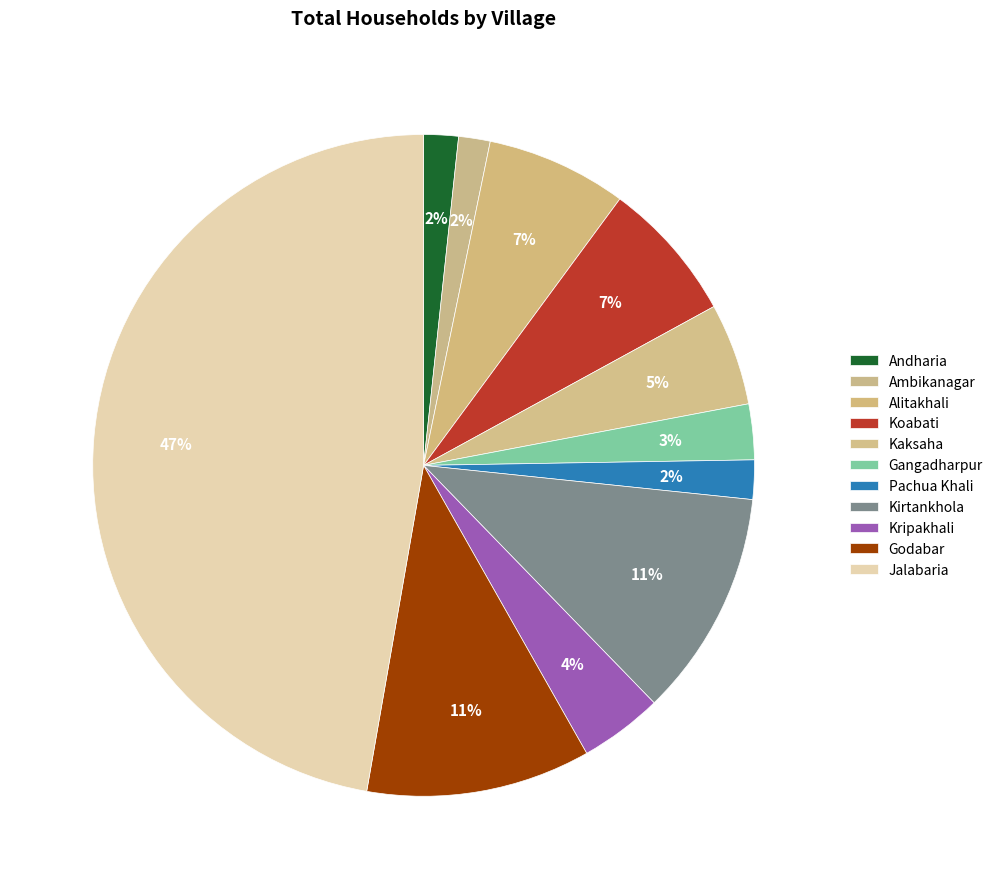

Does Godabar account for over 50% of the chart?

No